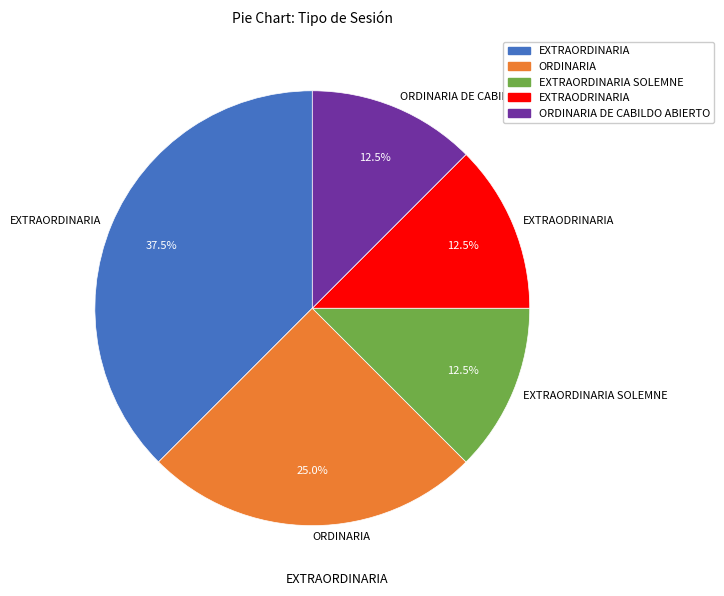

Is it true that ORDINARIA DE CABILDO ABIERTO is 26% of the pie?

False